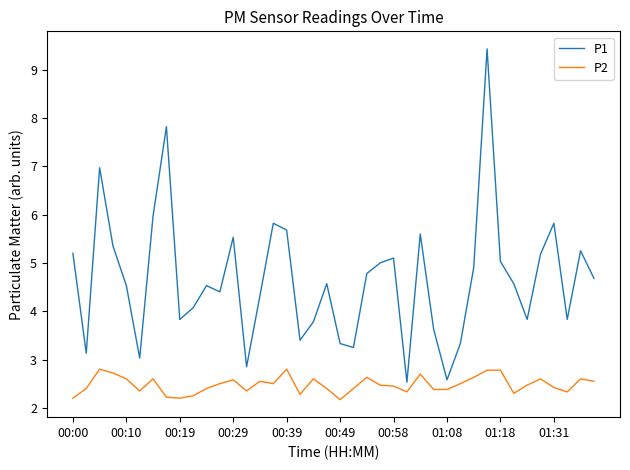

How many interior local peaks does the P1 series have?

11